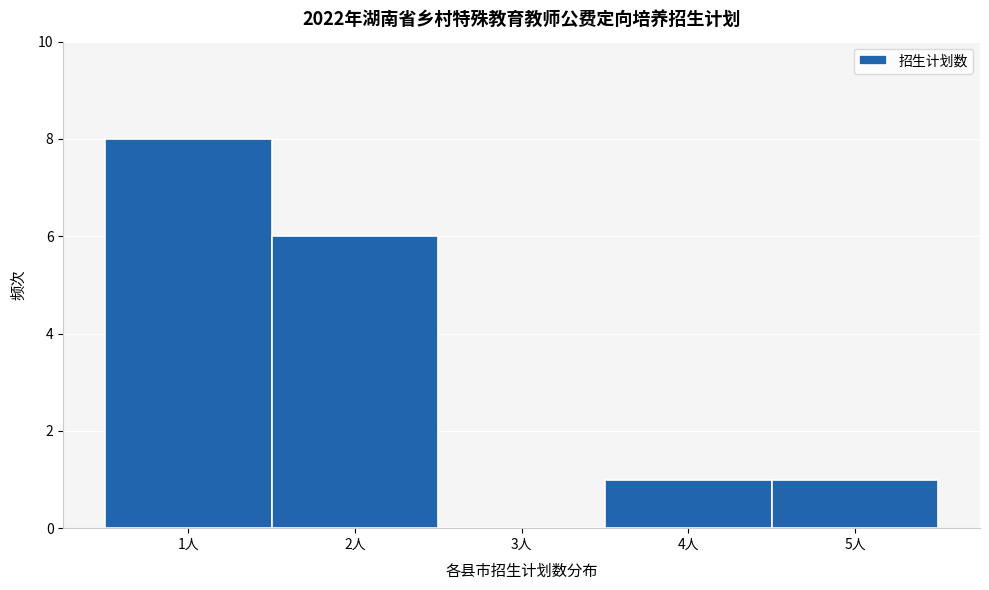

Which range on the x-axis has the tallest bar?

0.5 to 1.5